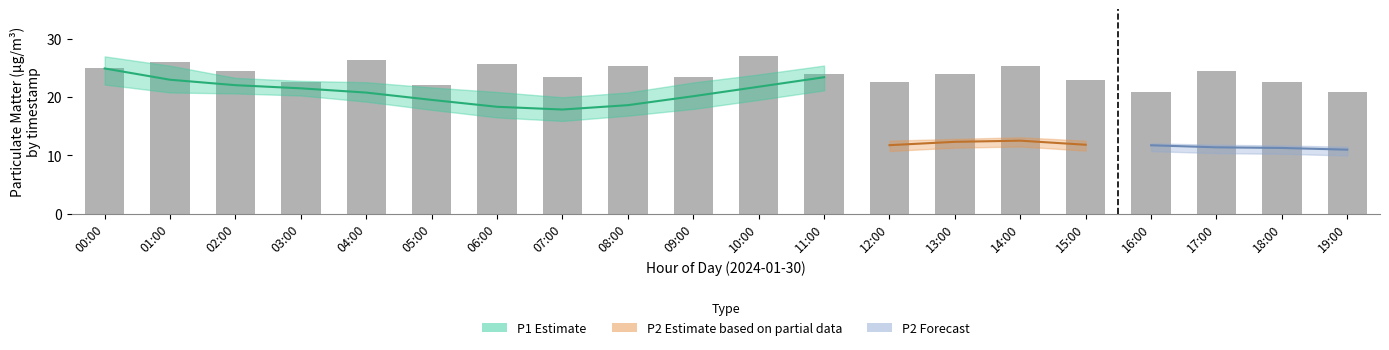

Are the bars horizontal?

No